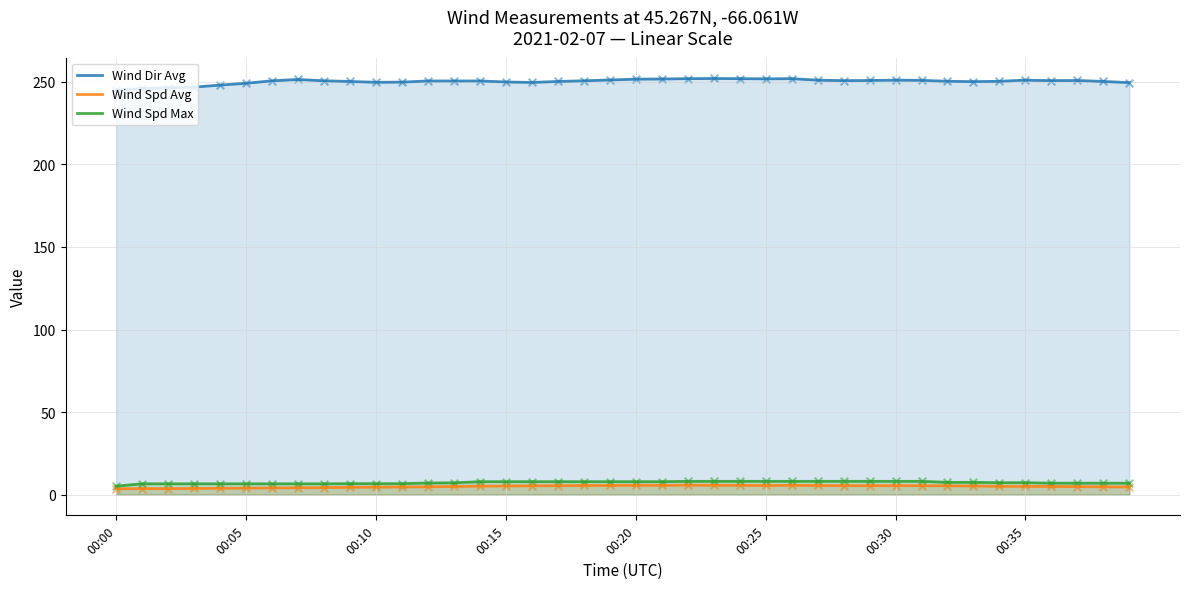

What are all the series names shown in the legend?

Wind Dir Avg, Wind Spd Avg, Wind Spd Max